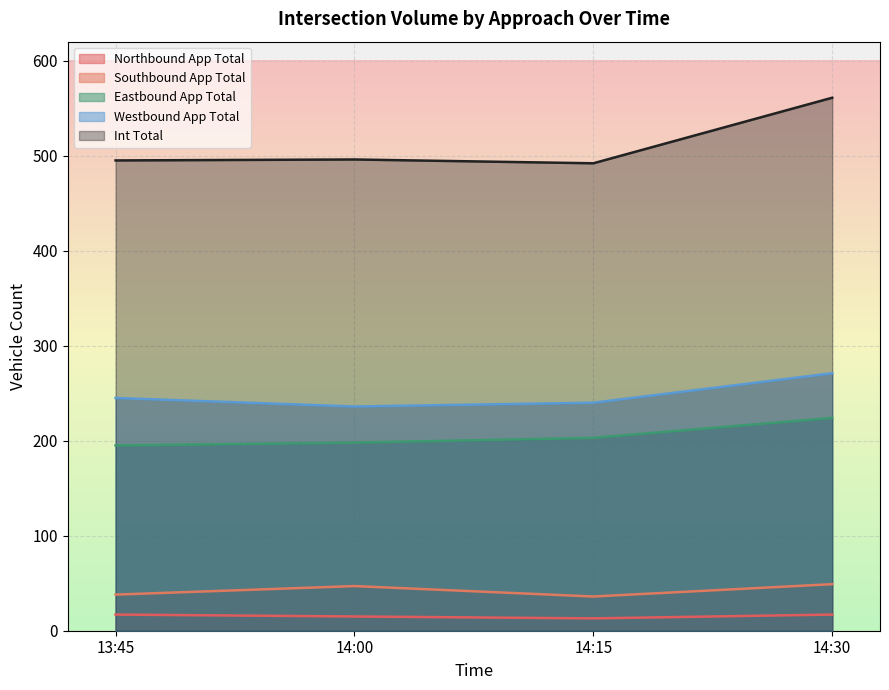

List the labels in order of Westbound App Total value, smallest first.

14:00, 14:15, 13:45, 14:30